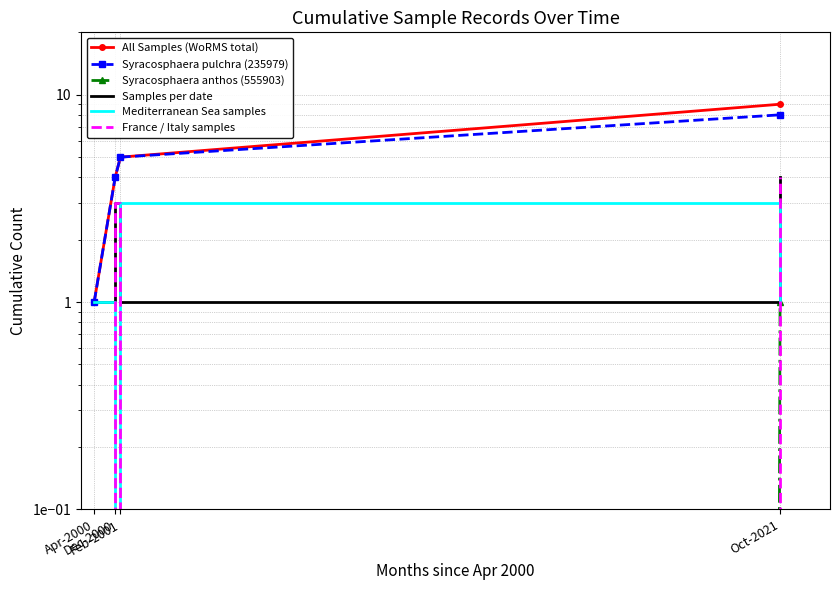

How many values in the Syracosphaera pulchra (235979) series are below 5?

2